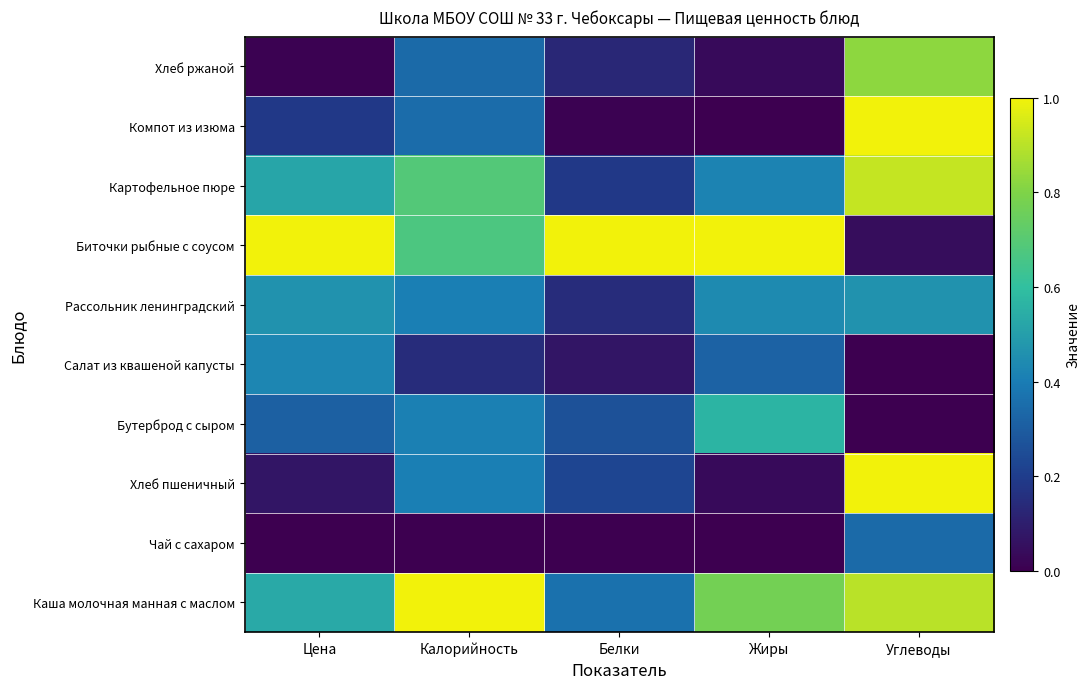

What is the total value across all series at Жиры?

3.6